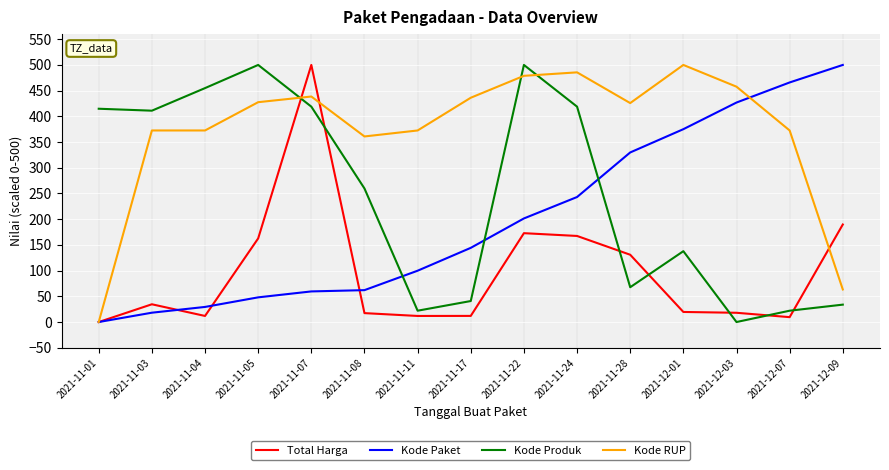

The value of Total Harga at 2021-11-24 is 167.4. True or false?

True